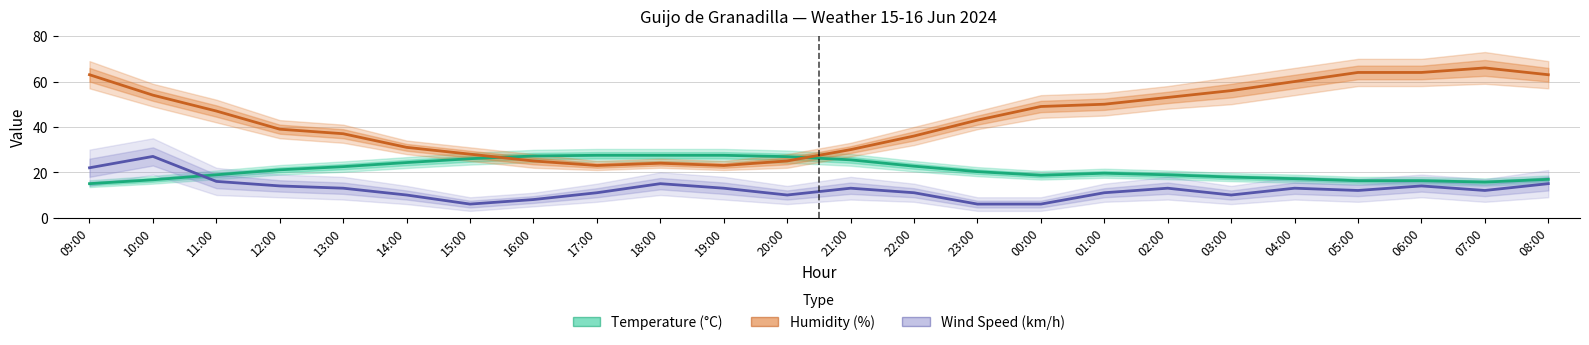

List the labels in order of Humidity (%) value, largest first.

07:00, 05:00, 06:00, 09:00, 08:00, 04:00, 03:00, 10:00, 02:00, 01:00, 00:00, 11:00, 23:00, 12:00, 13:00, 22:00, 14:00, 21:00, 15:00, 16:00, 20:00, 18:00, 17:00, 19:00